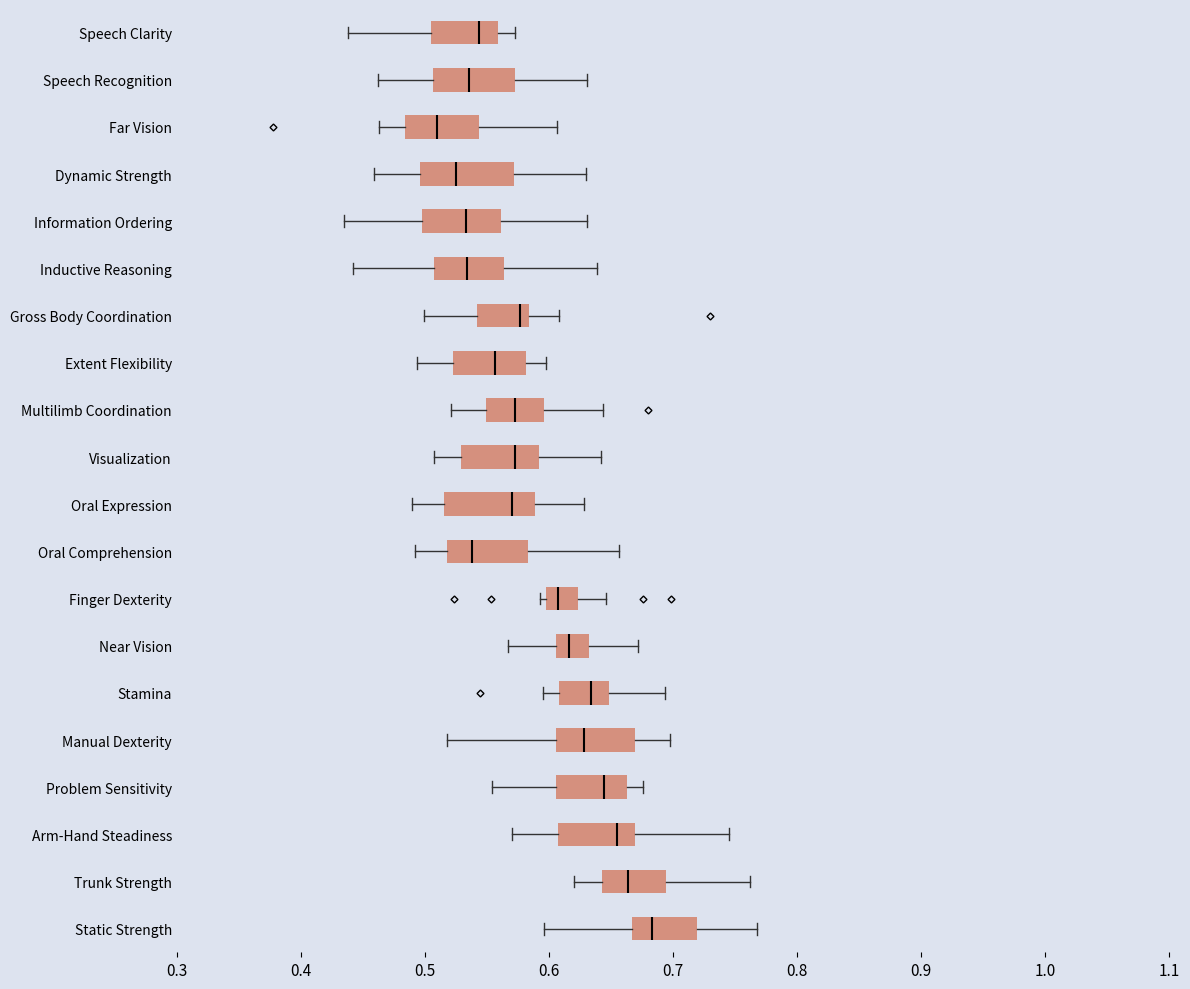

Reading bottom to top, read every box against the x-axis: the position of its median line, the range the box covers, and the ends of its whiskers. The values are not printed on the chart, so give them approximately, as read against the axis.

Static Strength: median 0.68, box 0.67 to 0.72, whiskers 0.60 to 0.77
Trunk Strength: median 0.66, box 0.64 to 0.69, whiskers 0.62 to 0.76
Arm-Hand Steadiness: median 0.65, box 0.61 to 0.67, whiskers 0.57 to 0.75
Problem Sensitivity: median 0.64, box 0.61 to 0.66, whiskers 0.55 to 0.68
Manual Dexterity: median 0.63, box 0.61 to 0.67, whiskers 0.52 to 0.70
Stamina: median 0.63, box 0.61 to 0.65, whiskers 0.60 to 0.69
Near Vision: median 0.62, box 0.61 to 0.63, whiskers 0.57 to 0.67
Finger Dexterity: median 0.61, box 0.60 to 0.62, whiskers 0.59 to 0.65
Oral Comprehension: median 0.54, box 0.52 to 0.58, whiskers 0.49 to 0.66
Oral Expression: median 0.57, box 0.52 to 0.59, whiskers 0.49 to 0.63
Visualization: median 0.57, box 0.53 to 0.59, whiskers 0.51 to 0.64
Multilimb Coordination: median 0.57, box 0.55 to 0.60, whiskers 0.52 to 0.64
Extent Flexibility: median 0.56, box 0.52 to 0.58, whiskers 0.49 to 0.60
Gross Body Coordination: median 0.58 (just left of the box's right edge), box 0.54 to 0.58, whiskers 0.50 to 0.61
Inductive Reasoning: median 0.53, box 0.51 to 0.56, whiskers 0.44 to 0.64
Information Ordering: median 0.53, box 0.50 to 0.56, whiskers 0.43 to 0.63
Dynamic Strength: median 0.52, box 0.50 to 0.57, whiskers 0.46 to 0.63
Far Vision: median 0.51, box 0.48 to 0.54, whiskers 0.46 to 0.61
Speech Recognition: median 0.54, box 0.51 to 0.57, whiskers 0.46 to 0.63
Speech Clarity: median 0.54, box 0.50 to 0.56, whiskers 0.44 to 0.57